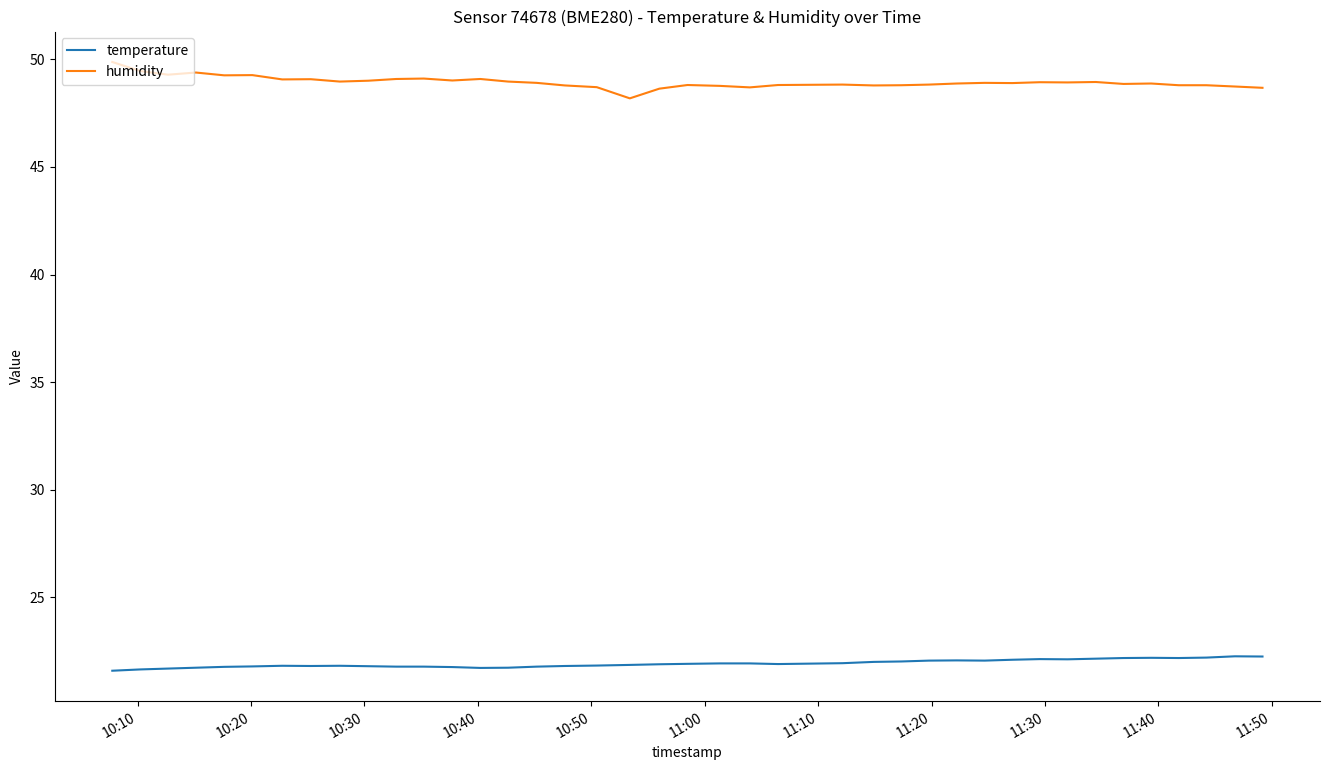

True or false: humidity and temperature cross at least once.

False